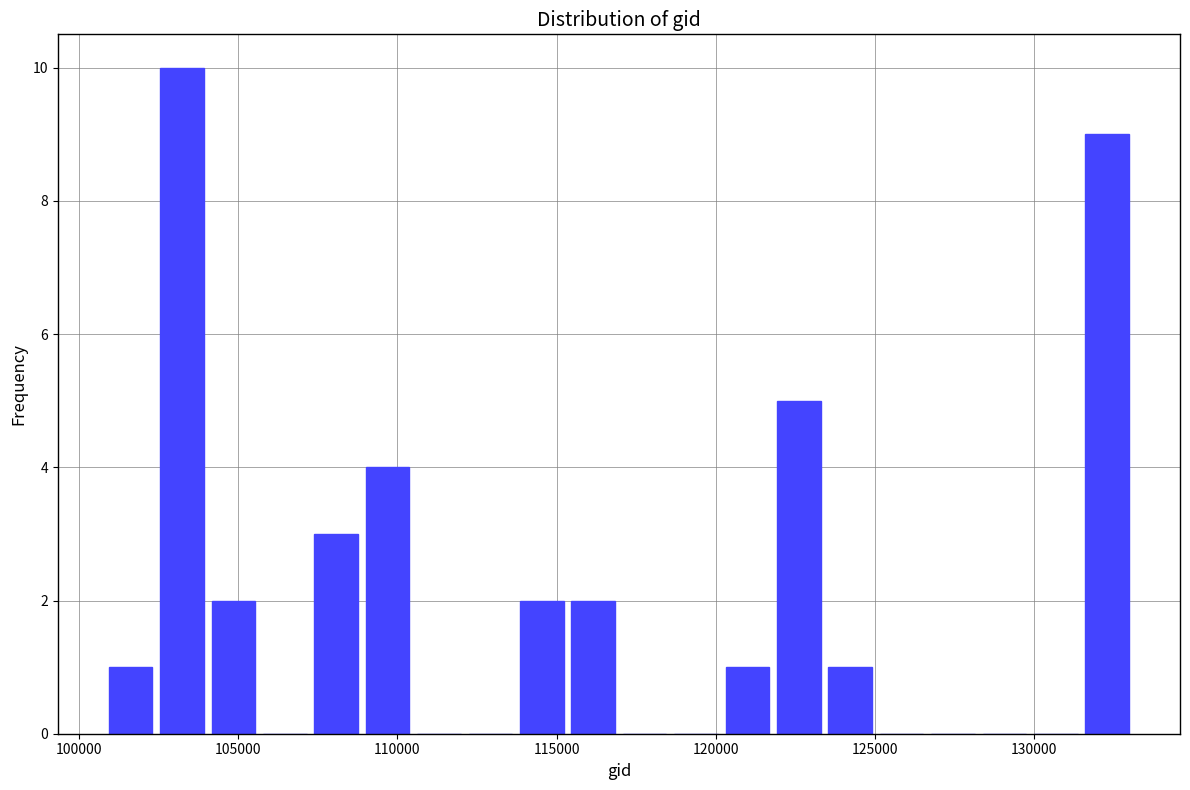

Around what value on the x-axis is the tallest bar? Give the approximate position of its centre, as read against the axis.

103000